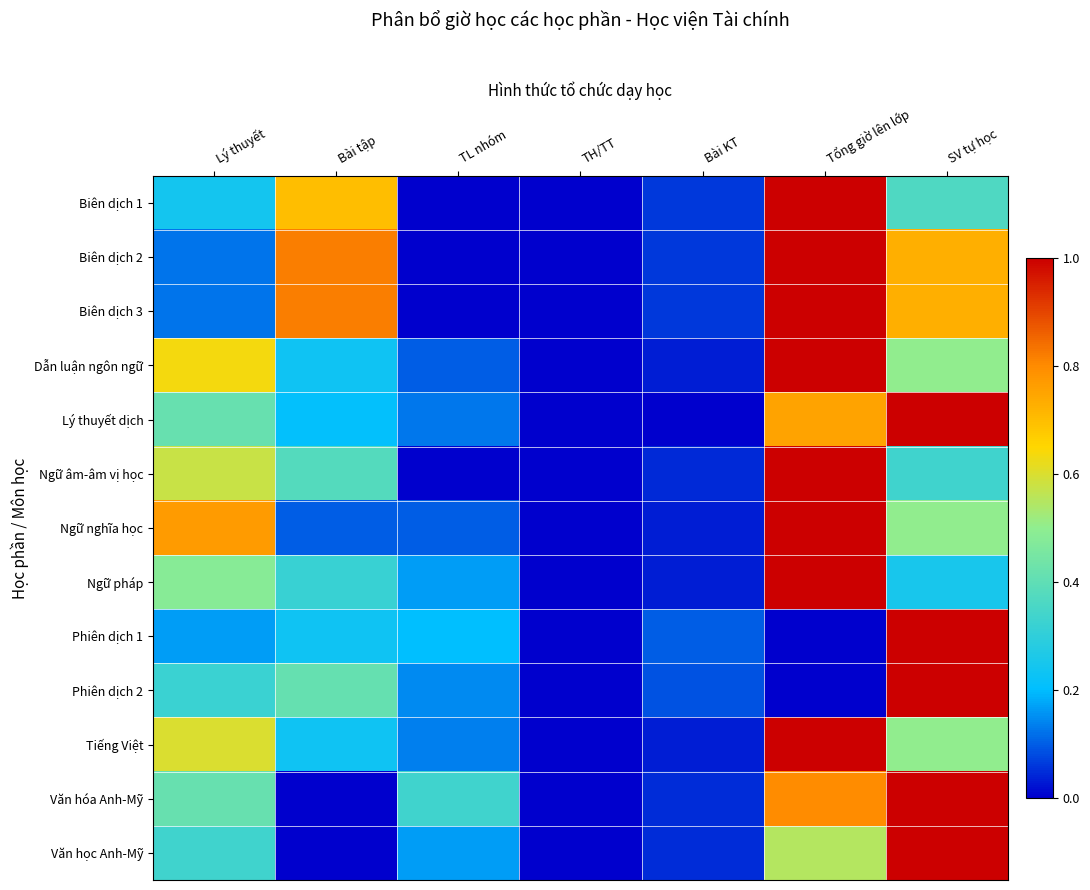

Between TL nhóm and SV tự học, which series saw the biggest shift?

Lý thuyết dịch